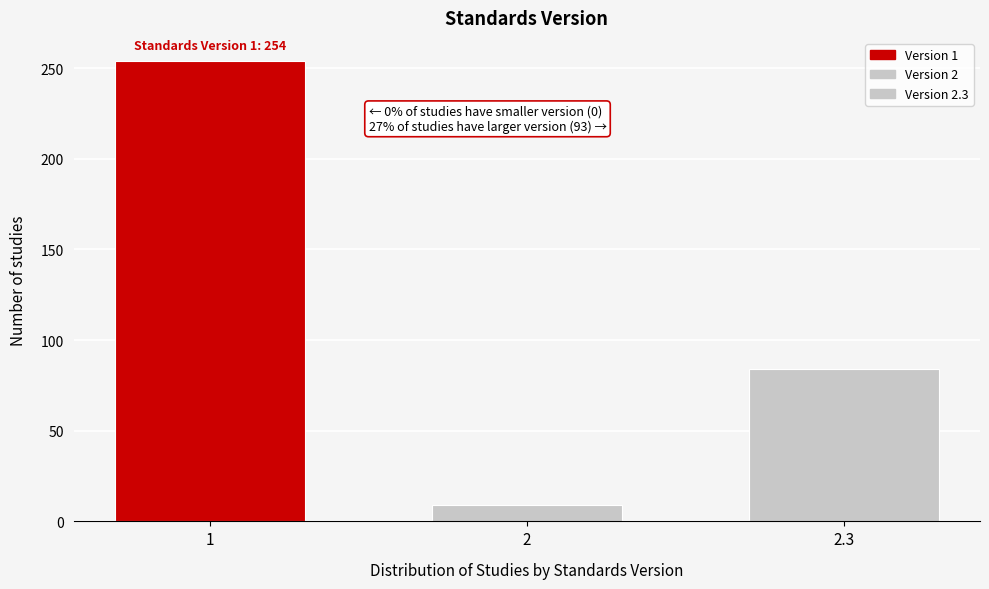

Reading left to right, transcribe all the data shown in this chart.

254	9	84